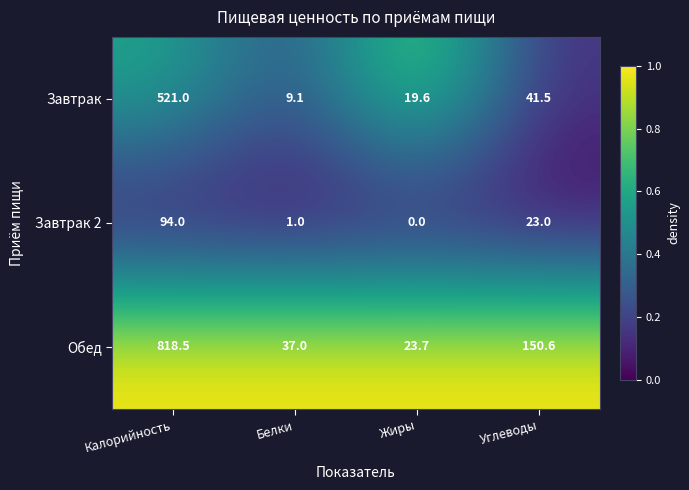

What is the difference between the maximum and minimum values in the Обед series?

794.8